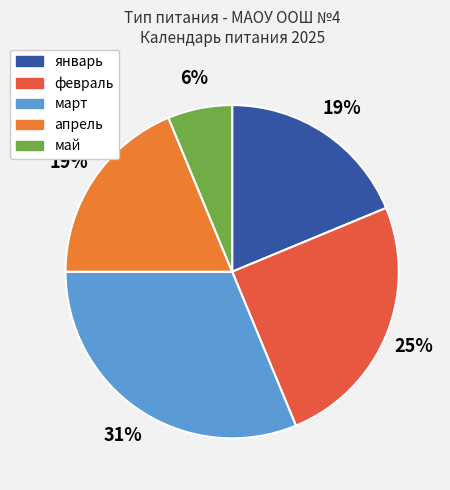

Is there any slice that represents more than half of the pie?

No